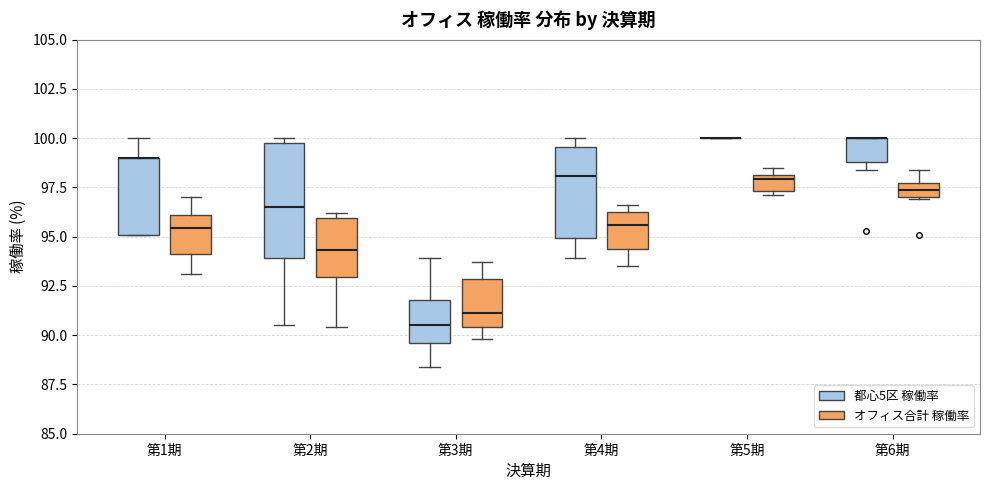

Comparing the boxes themselves (not the whiskers), which one is the tallest?

第2期 (都心5区 稼働率)